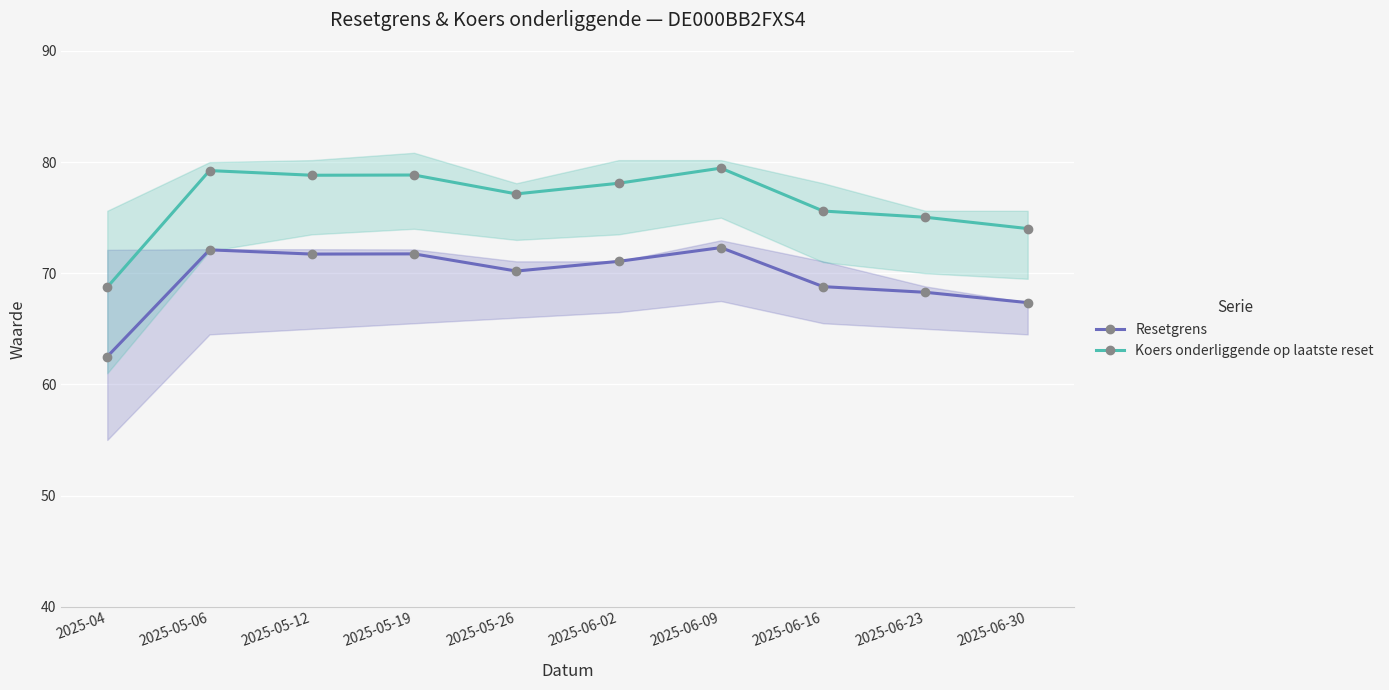

What value does the Resetgrens series have at 2025-05-12?

71.7